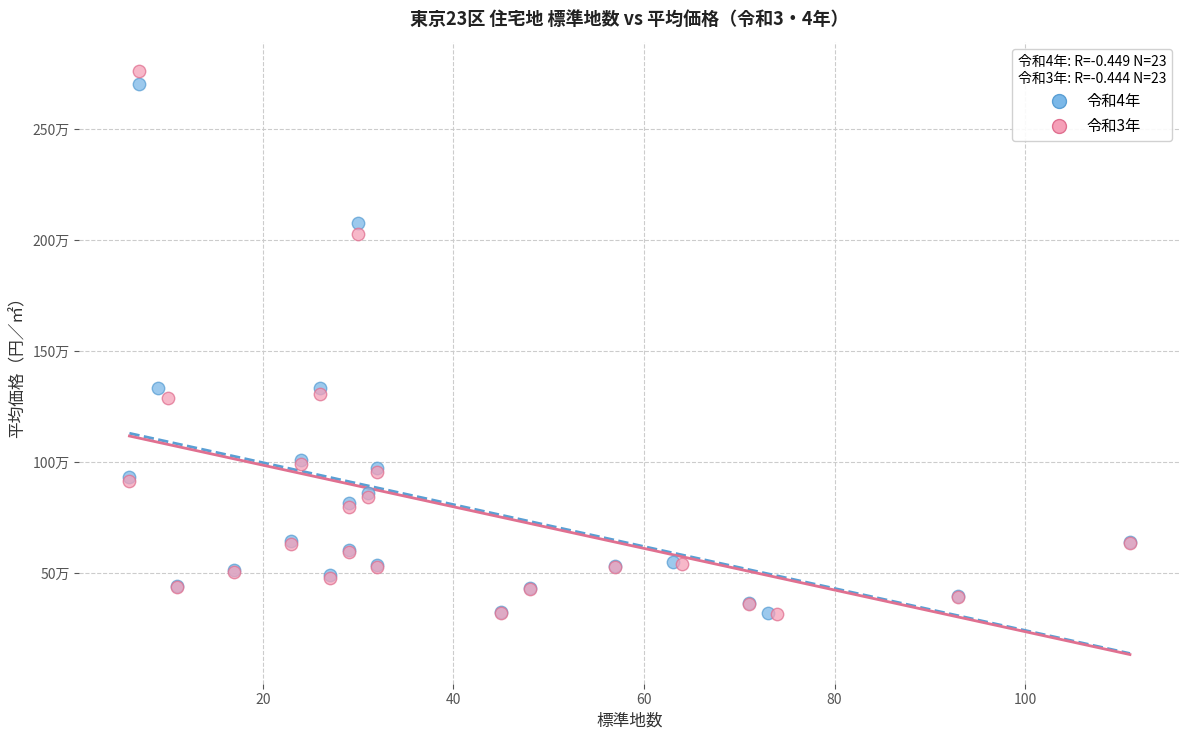

What are all the series names shown in the legend?

令和4年, 令和3年